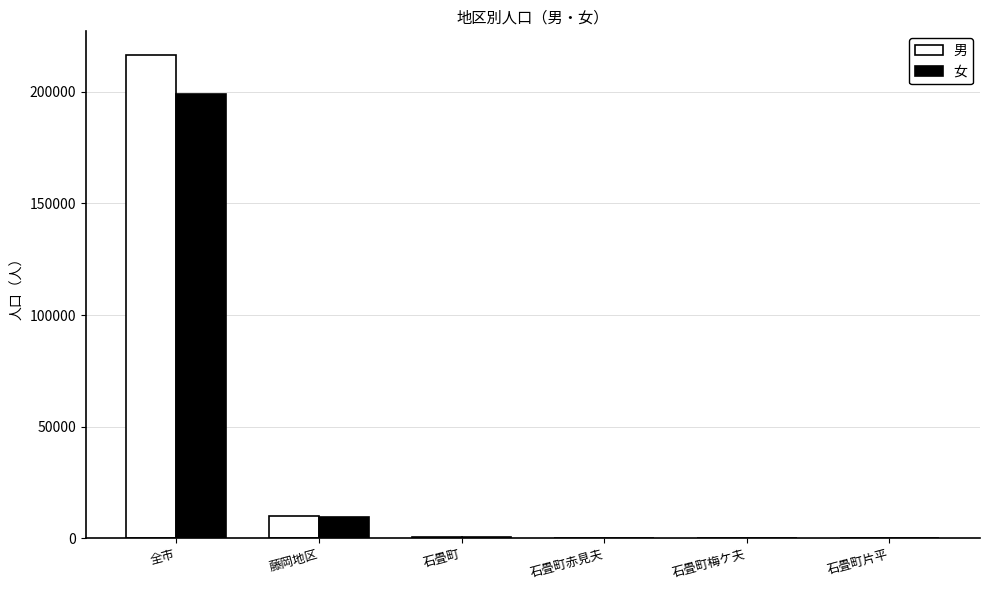

What is the sum of all 男 values?

226598